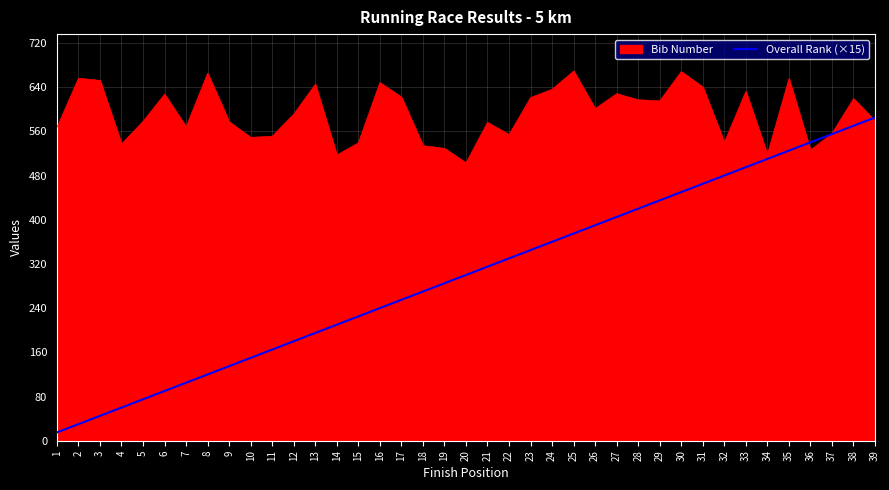

Does the chart display data point markers on the line(s)?

No